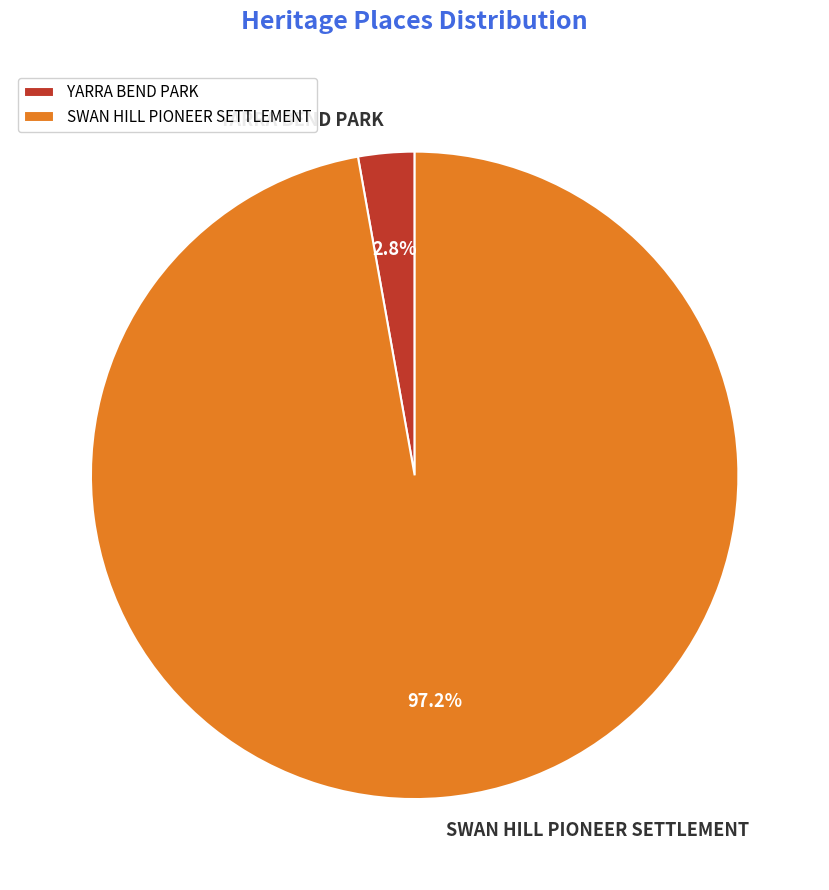

Which slice is the largest?

SWAN HILL PIONEER SETTLEMENT